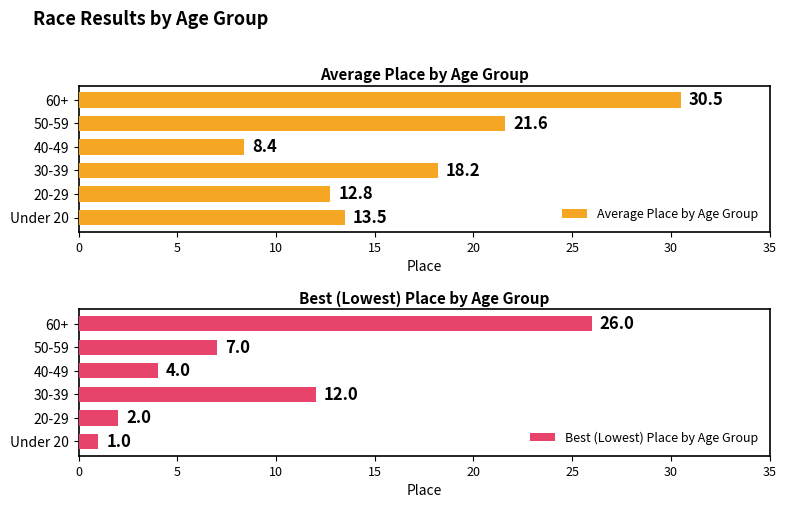

Which series has the largest total across all categories?

Average Place by Age Group